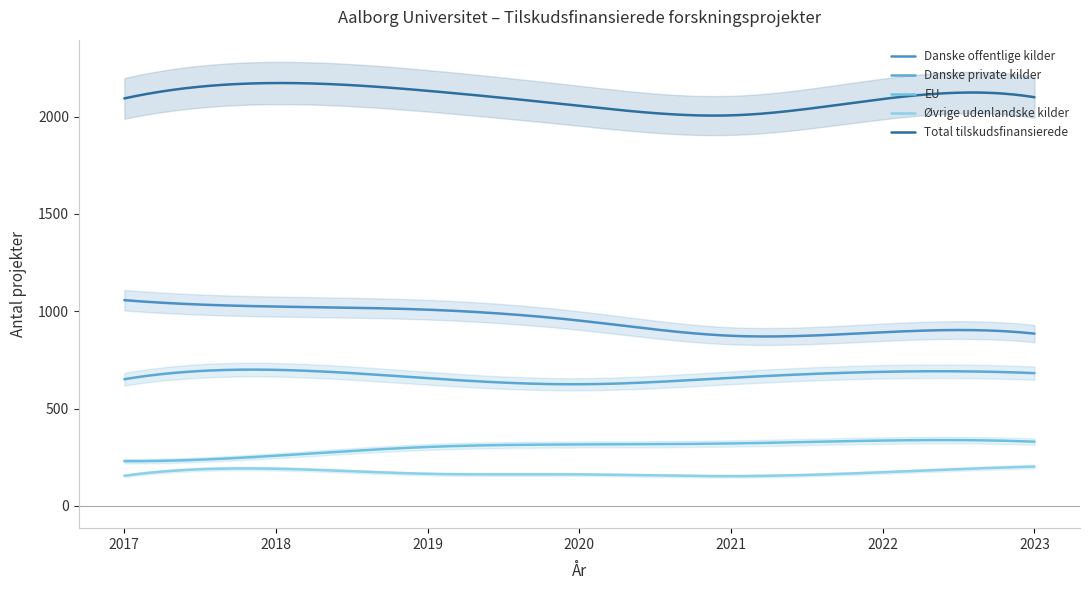

True or false: Total tilskudsfinansierede and Danske offentlige kilder cross at least once.

False